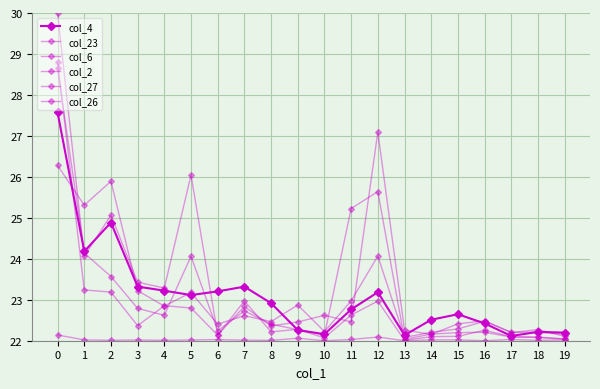

How many lines are shown in the chart?

6